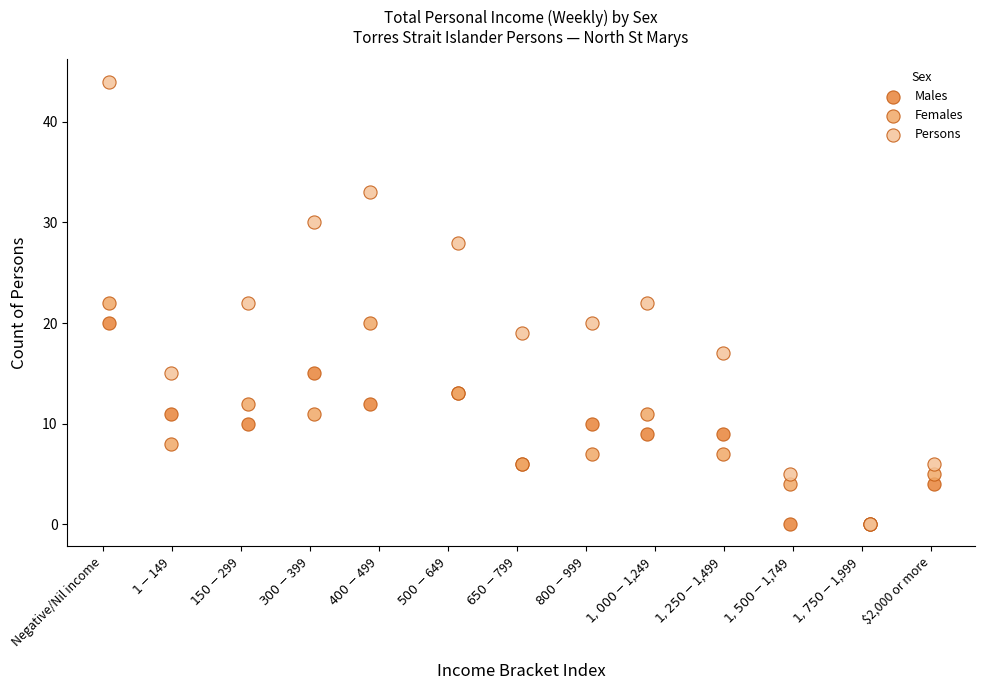

What are all the series names shown in the legend?

Males, Females, Persons